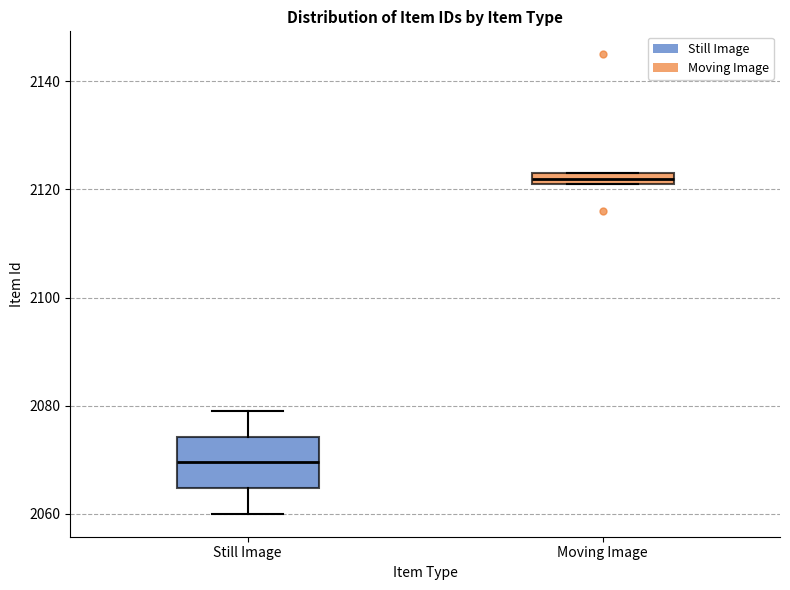

Where does the median line of the box for Still Image sit on the y-axis? The values are not printed on the chart, so give them approximately, as read against the axis.

2070